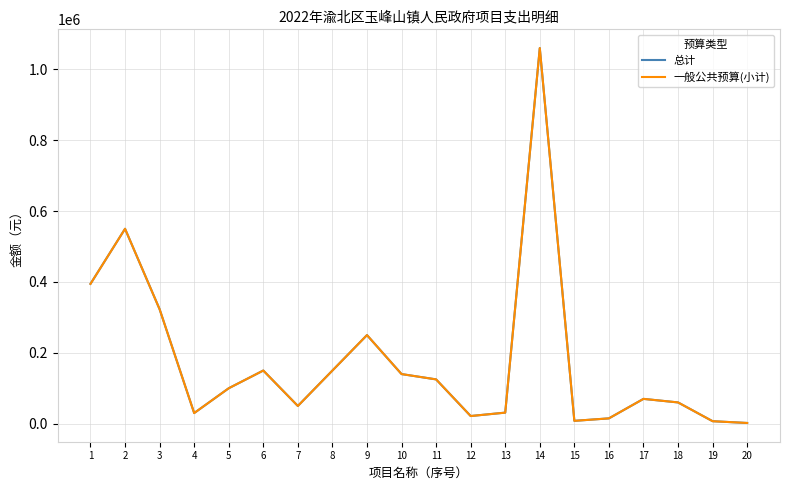

What is the sum of all 总计 values?

3537400